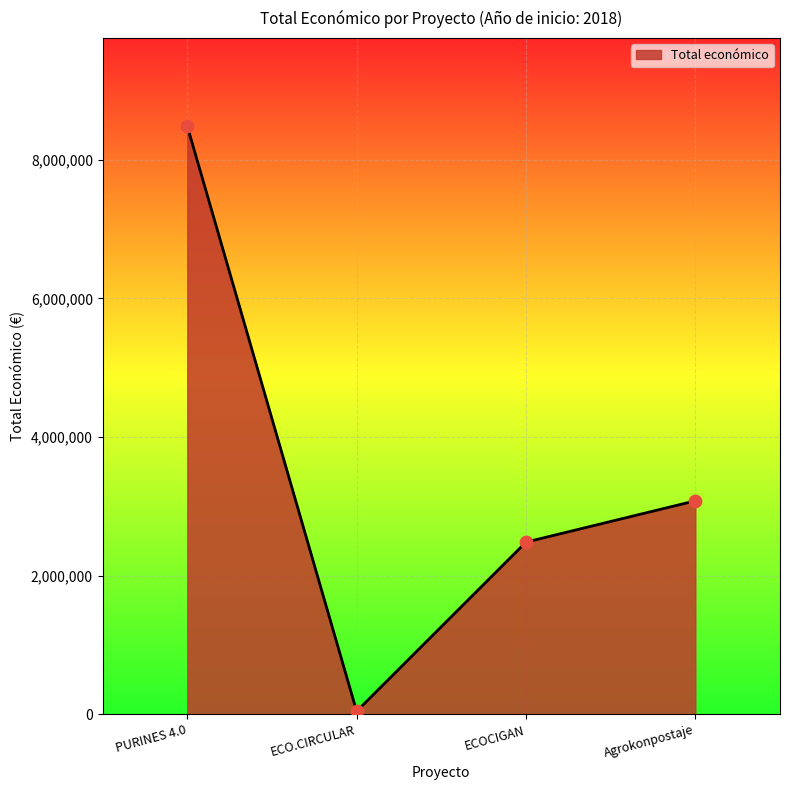

Which has a higher value, ECOCIGAN or PURINES 4.0?

PURINES 4.0